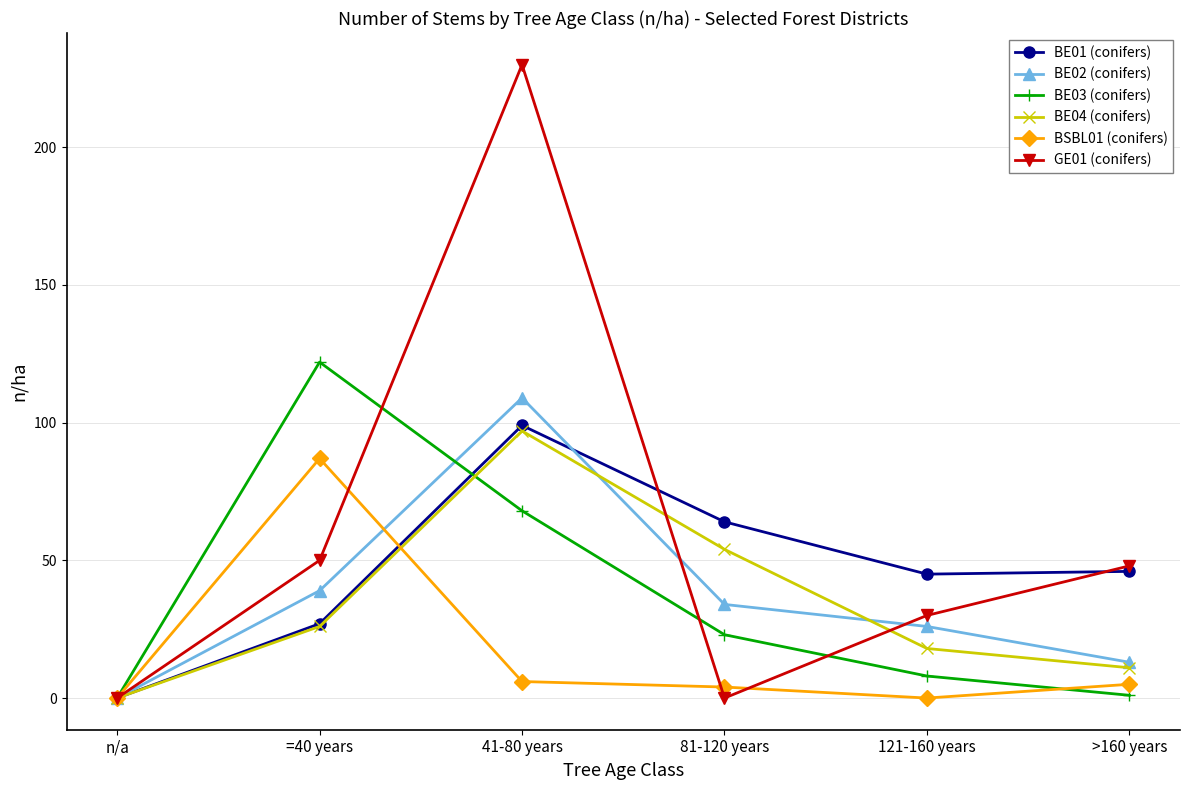

True or false: BE03 (conifers) has a value of 38 at 81-120 years.

False